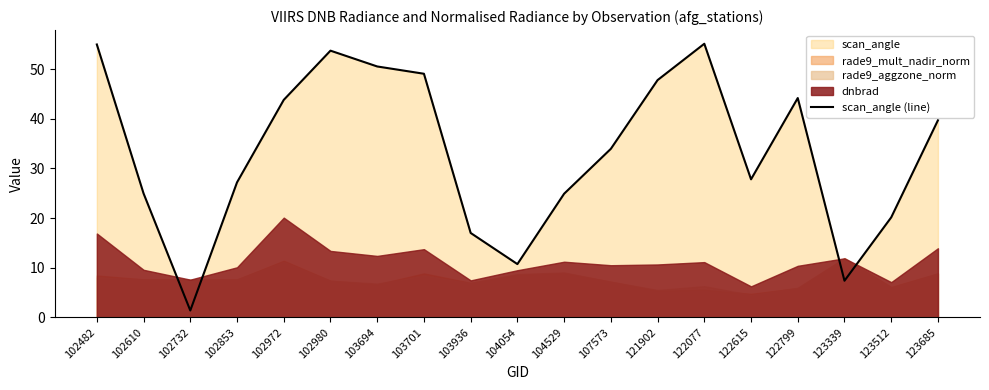

What is the greatest value displayed?

55.1